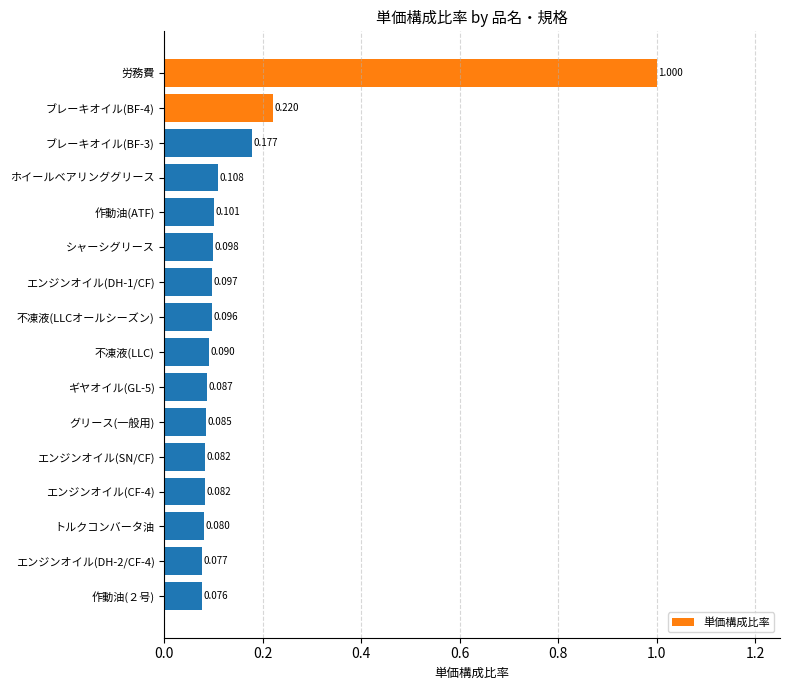

Which label corresponds to the largest value in the chart?

労務費